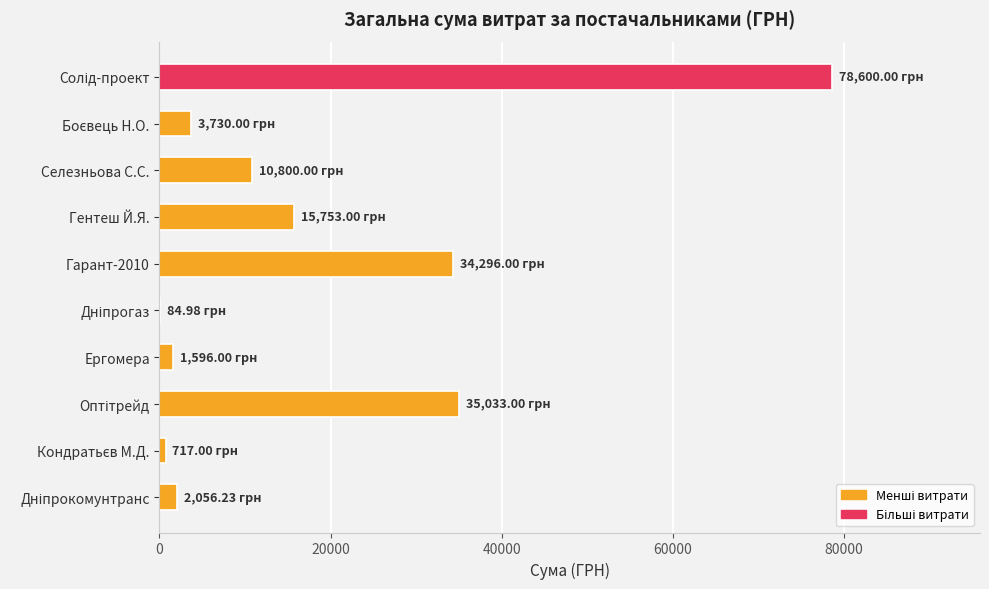

Count the number of categories in the chart.

10